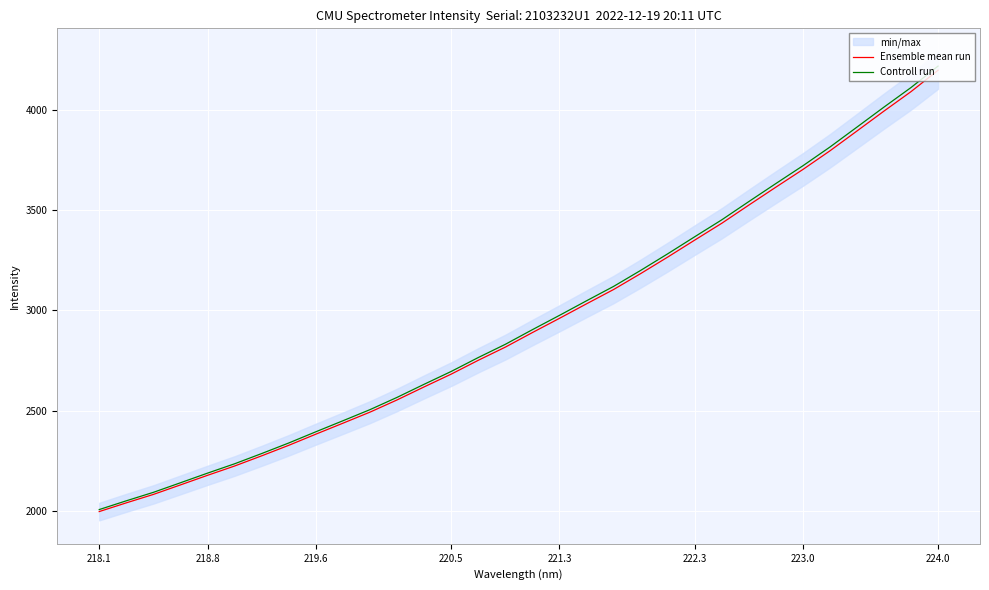

True or false: Ensemble mean run and Controll run cross at least once.

False